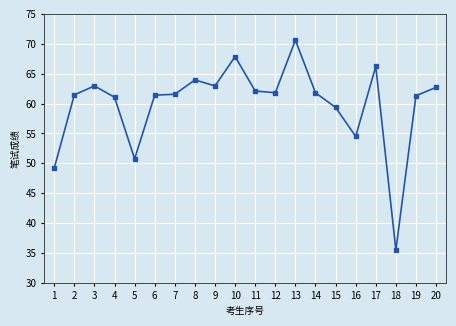

What is the sum of all values?

1199.0